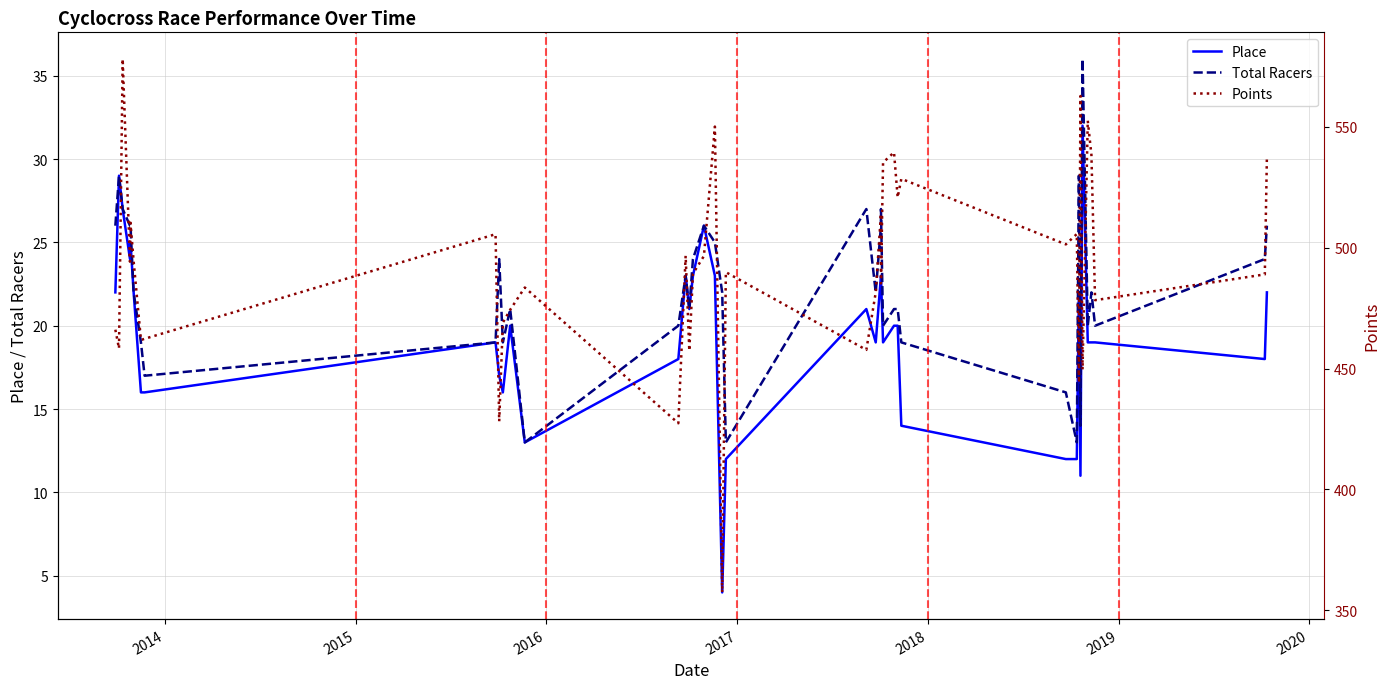

True or false: Points and Place cross at least once.

False